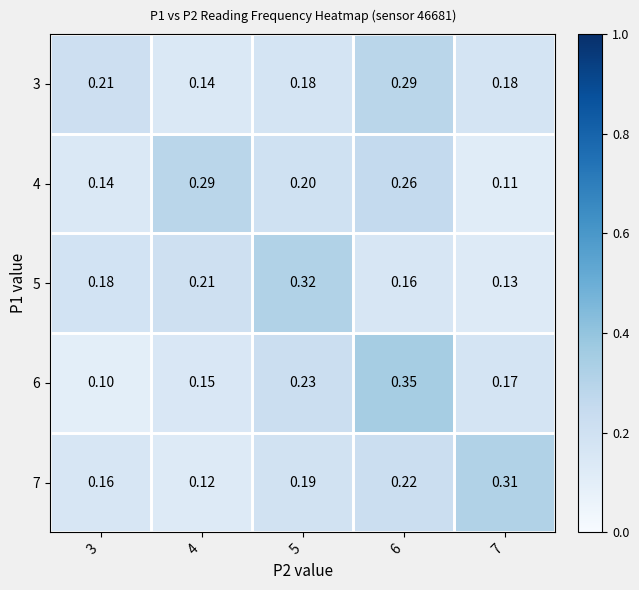

Is the value of 5 at 3 greater than the value of 4 at 5?

No